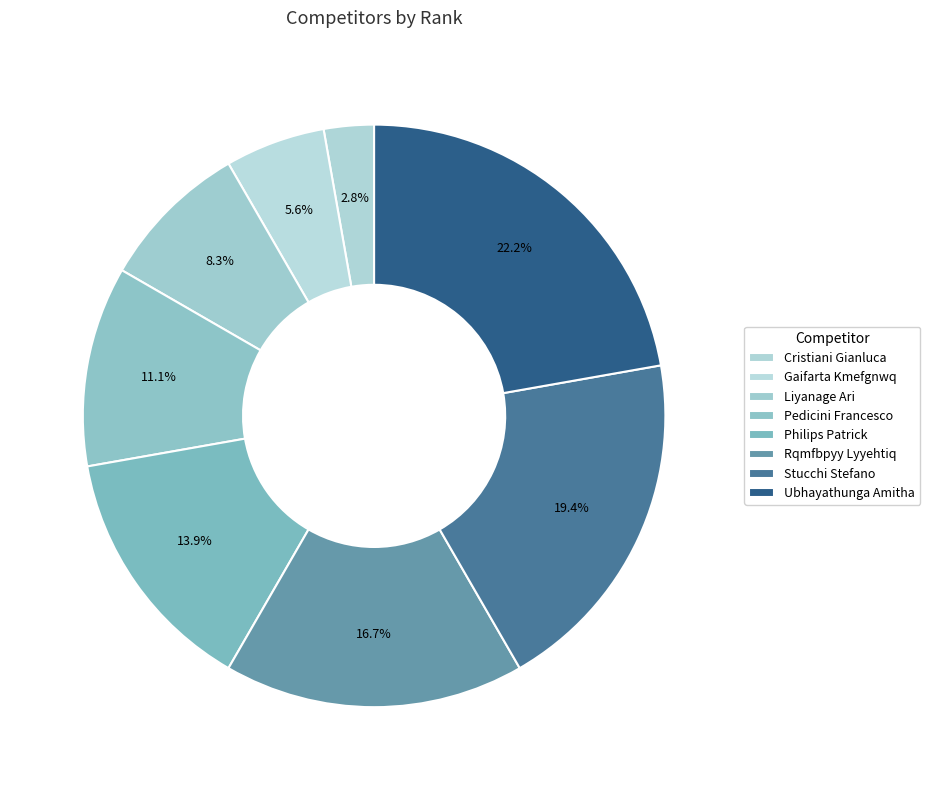

To the nearest percent, what portion does Gaifarta Kmefgnwq represent?

6%